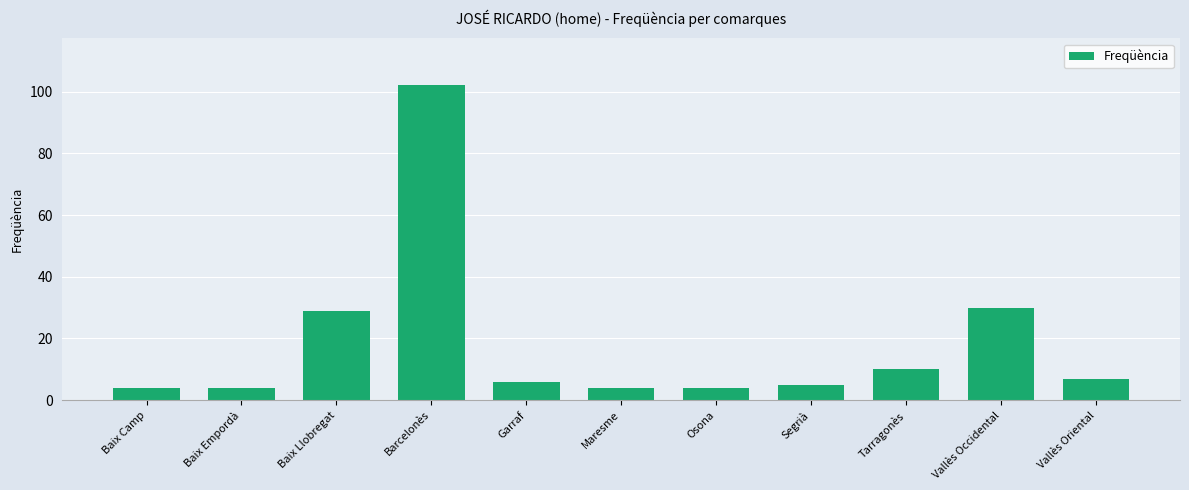

What is the smallest value displayed?

4